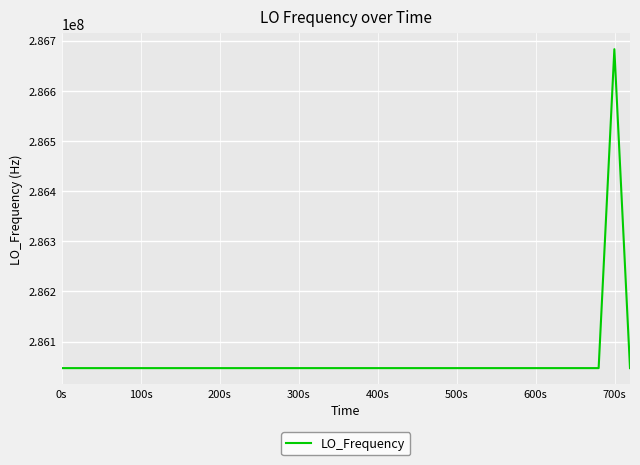

What is the difference between the second highest and minimum values?

22.6